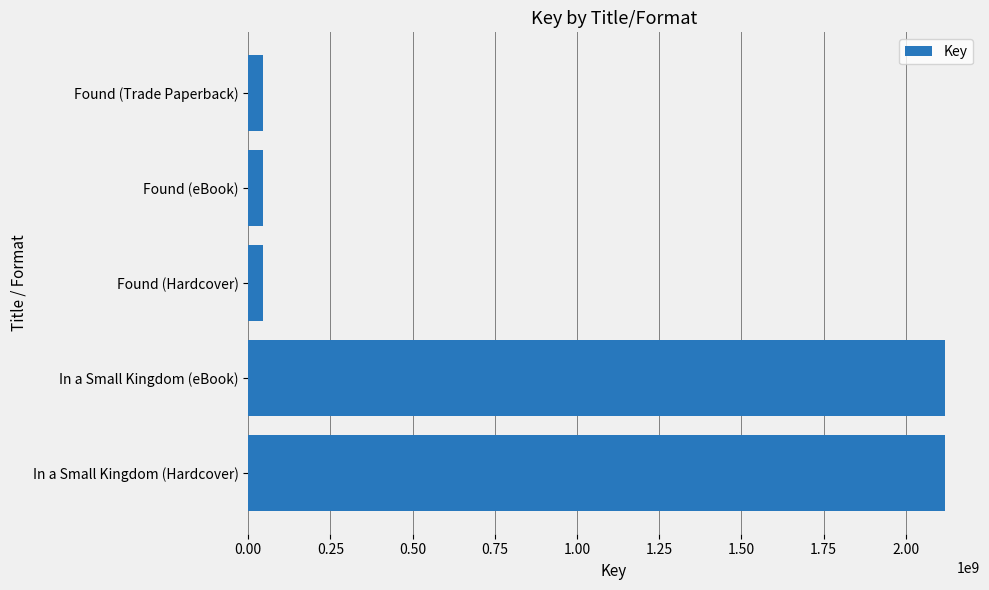

How many values are between 45253495 and 2119459884?

5